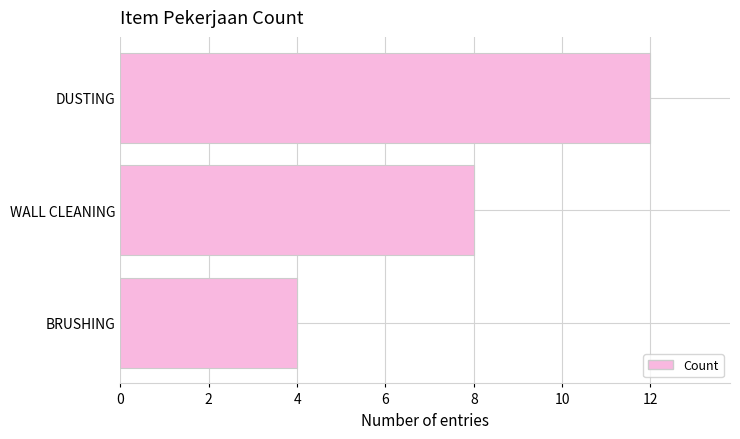

How many distinct data groups are displayed?

1